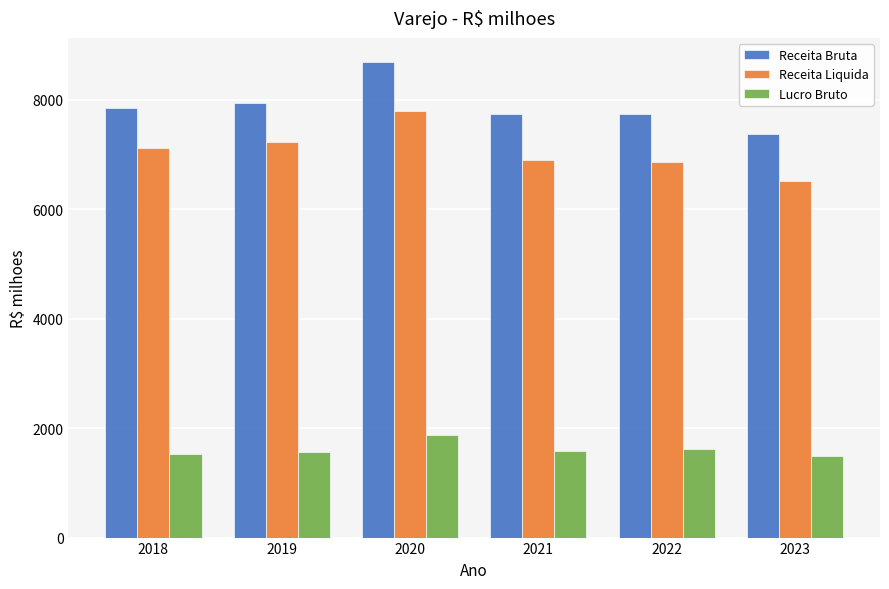

Which category has the highest value in the Receita Liquida series?

2020